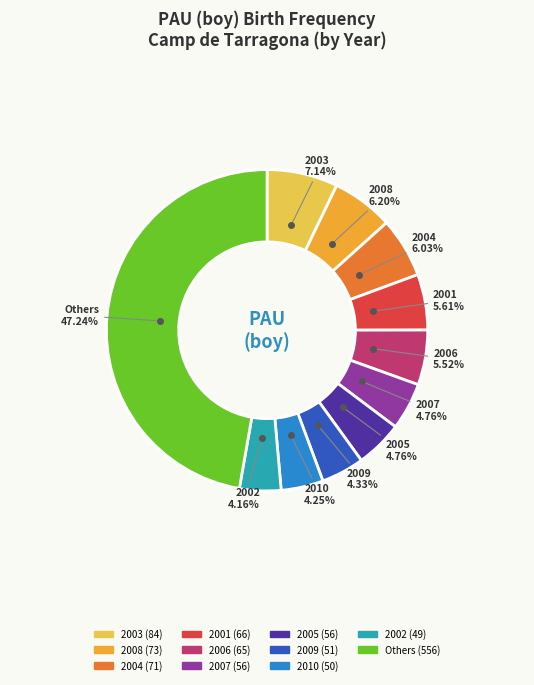

Is there any slice that represents more than half of the pie?

No